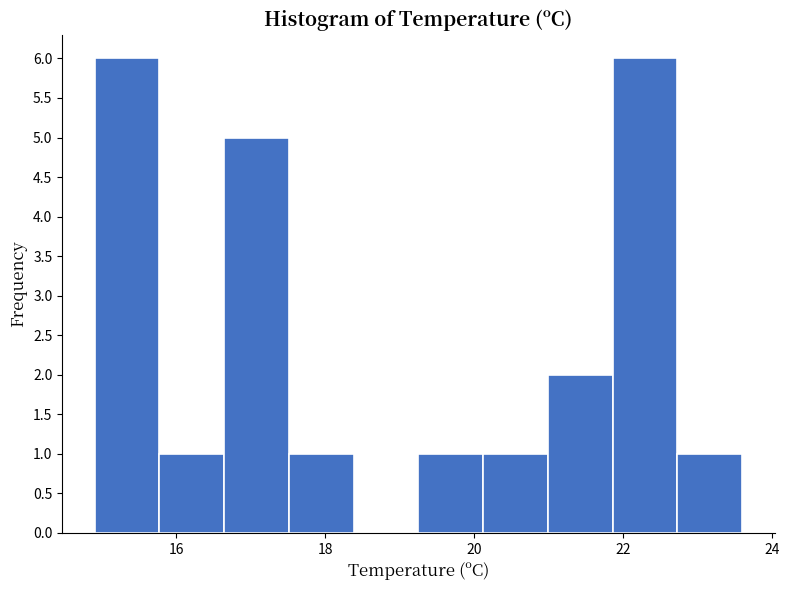

Reading left to right, list every bar in this chart as the range it spans on the x-axis followed by its height. Neither the bar edges nor the heights are printed on the chart, so give them approximately, as read against the axes.

15.0 to 15.8: 6
15.8 to 16.6: 1
16.6 to 17.6: 5
17.6 to 18.4: 1
18.4 to 19.2: 0
19.2 to 20.2: 1
20.2 to 21.0: 1
21.0 to 21.8: 2
21.8 to 22.8: 6
22.8 to 23.6: 1